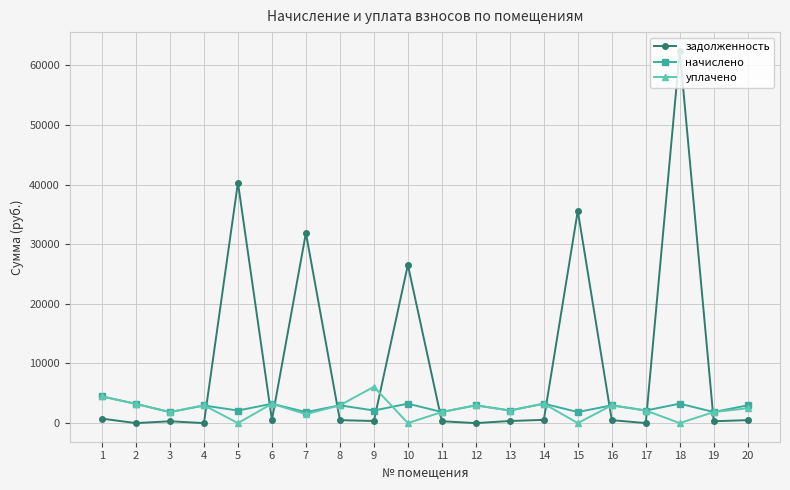

Which series has the largest range (max minus min)?

задолженность